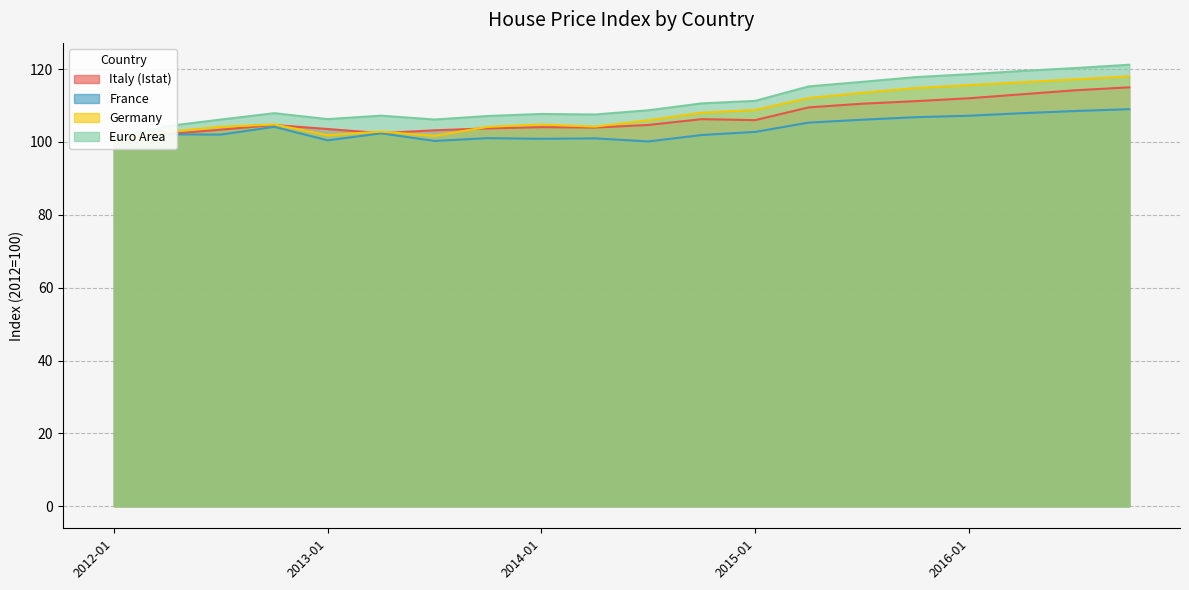

Between 2014-01 and 2014-04, which series saw the biggest shift?

Germany